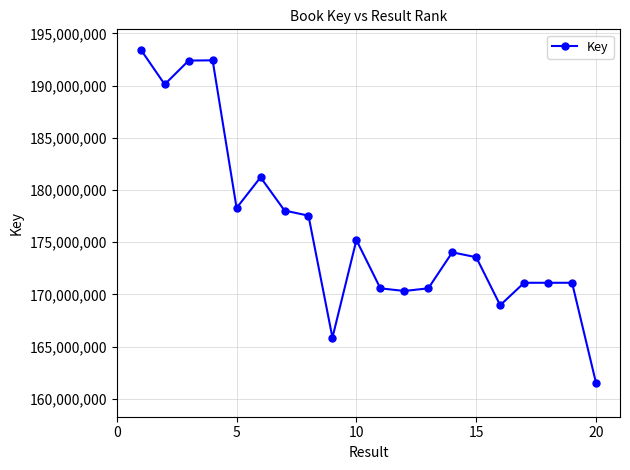

What is the sum of all values?

3527247315